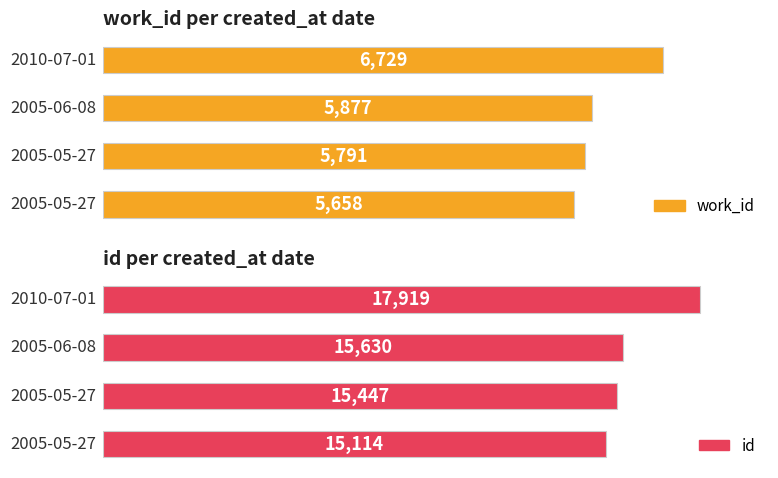

At how many categories does at least one series exceed 10492?

4